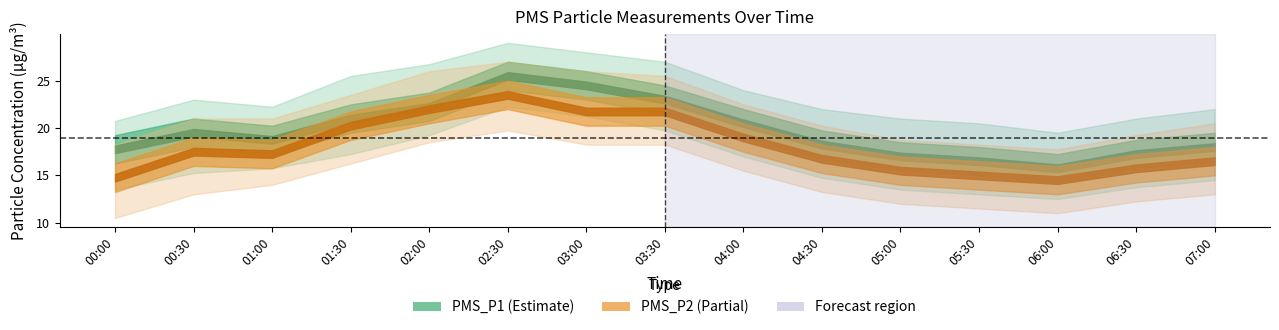

At which category is the sum across all series the highest?

2022/02/14 02:30